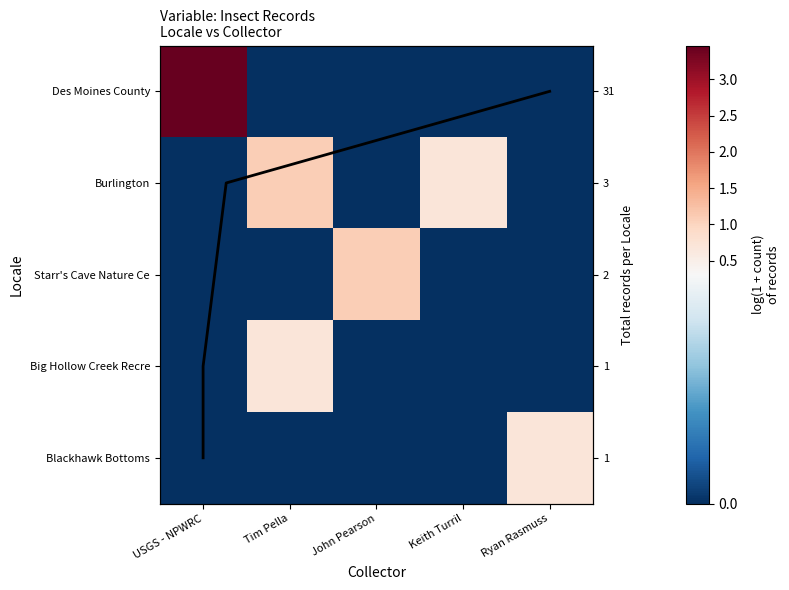

True or false: Starr's Cave Nature Ce has a value of 0.0 at USGS - NPWRC.

True